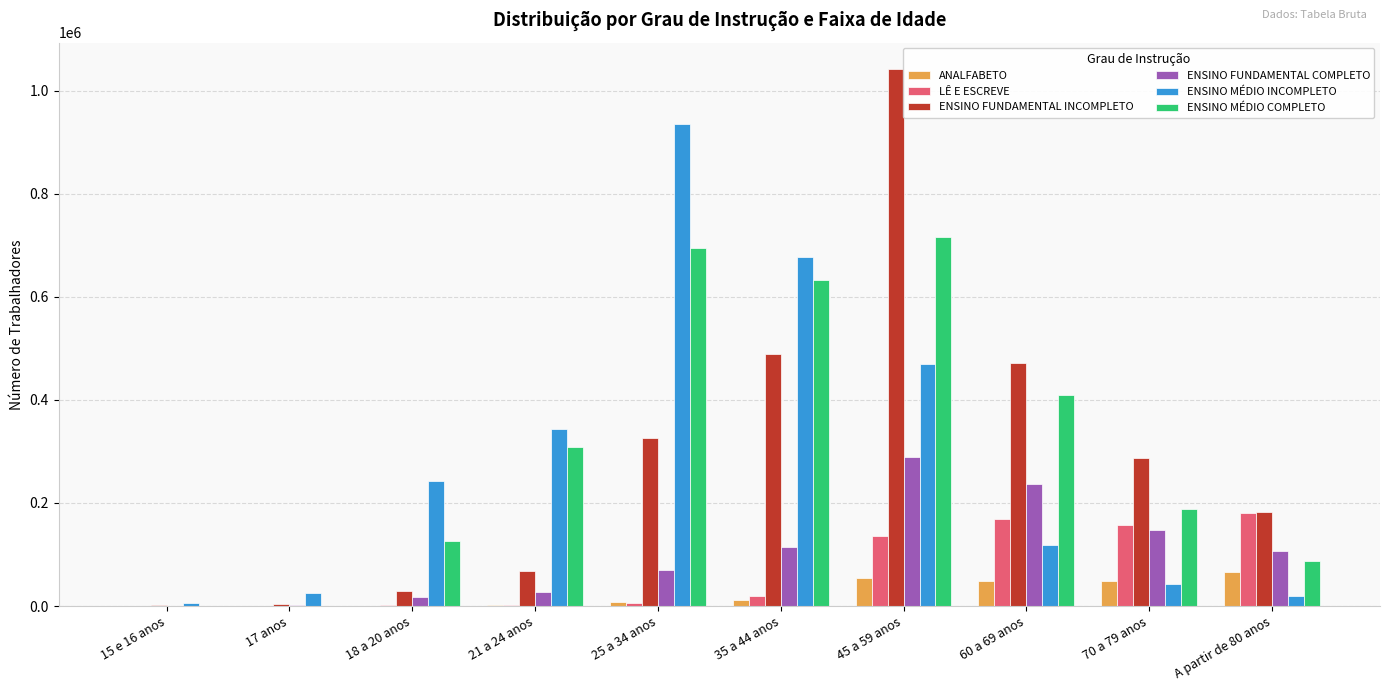

Which series has the largest total across all categories?

ENSINO MÉDIO COMPLETO